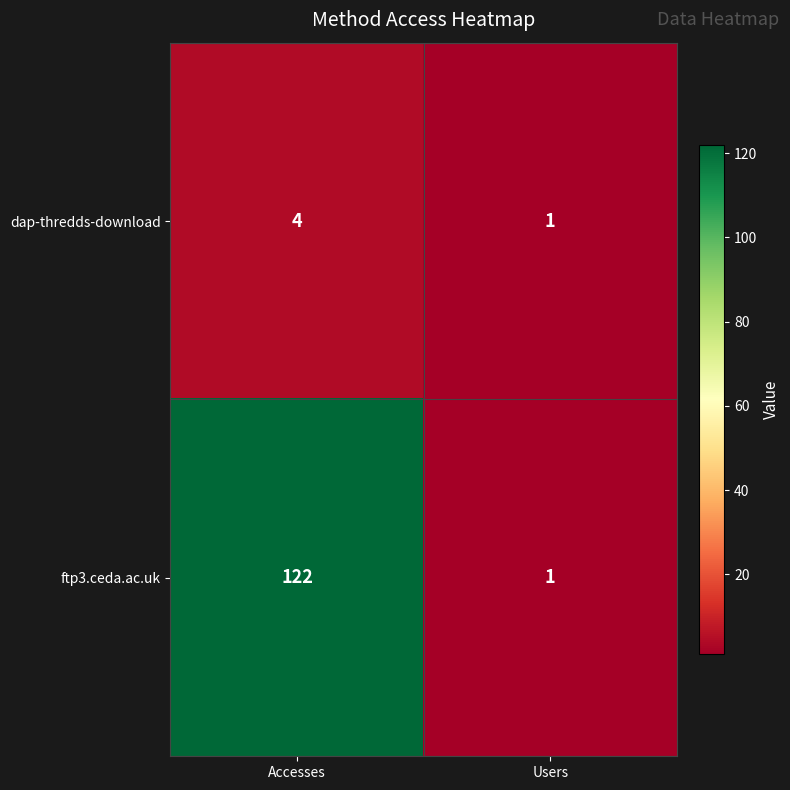

True or false: ftp3.ceda.ac.uk has a value of 0 at Users.

False